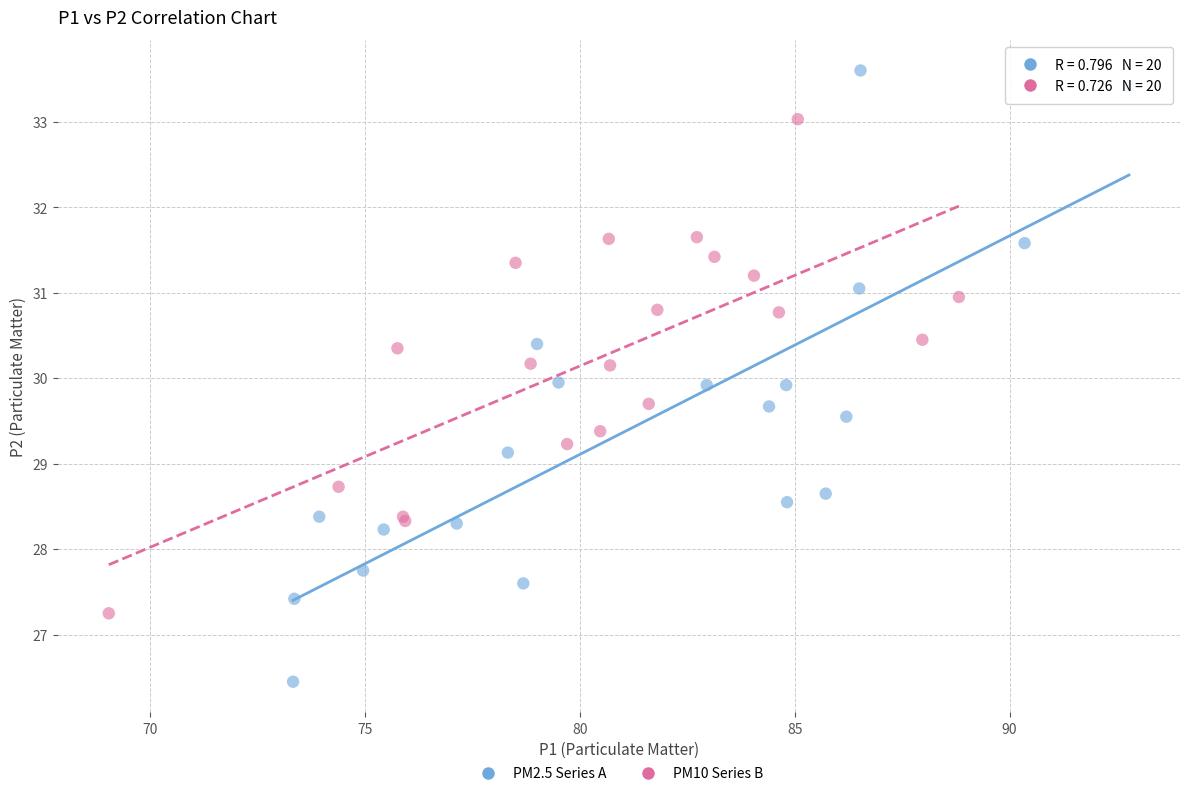

Which series reaches the minimum Y coordinate?

PM2.5 Series A